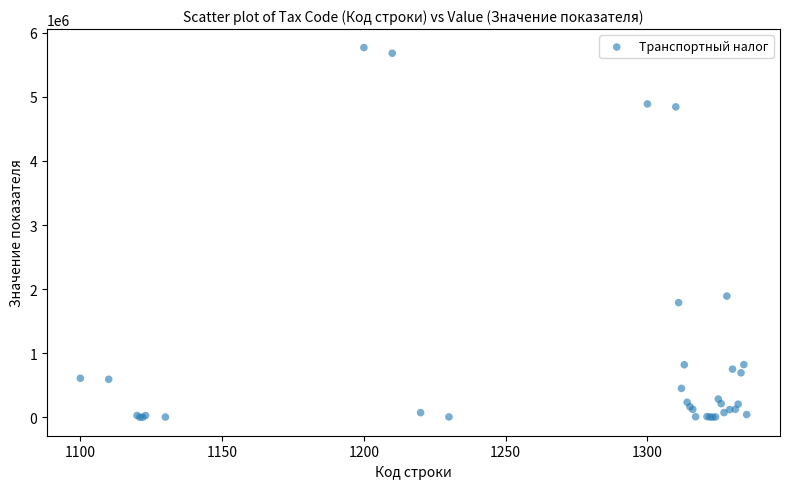

What Y value in the scatter plot is closest to 2885124?

1891146